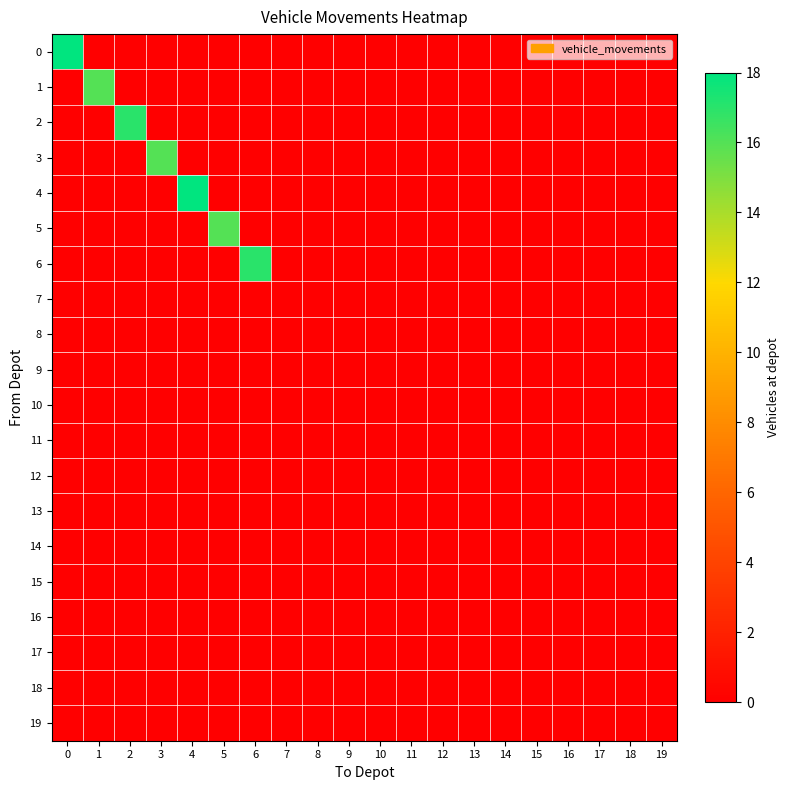

At how many categories does at least one series exceed 17?

2